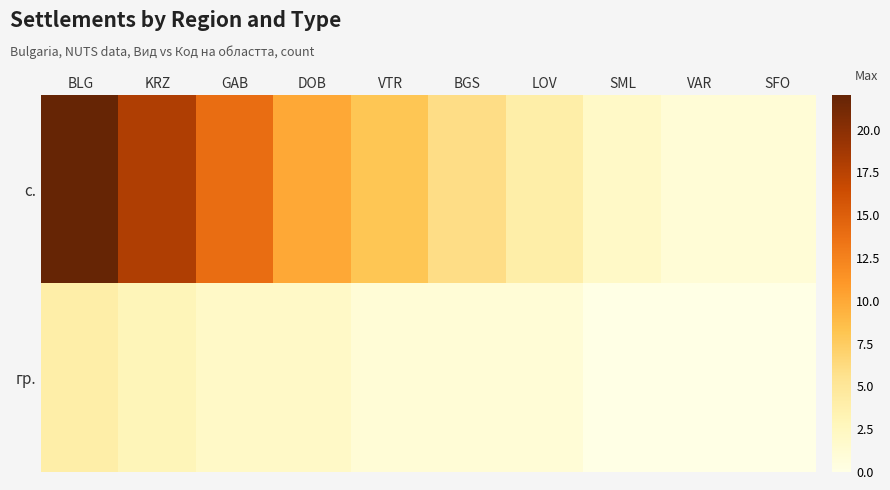

Count the number of data series in this chart.

2